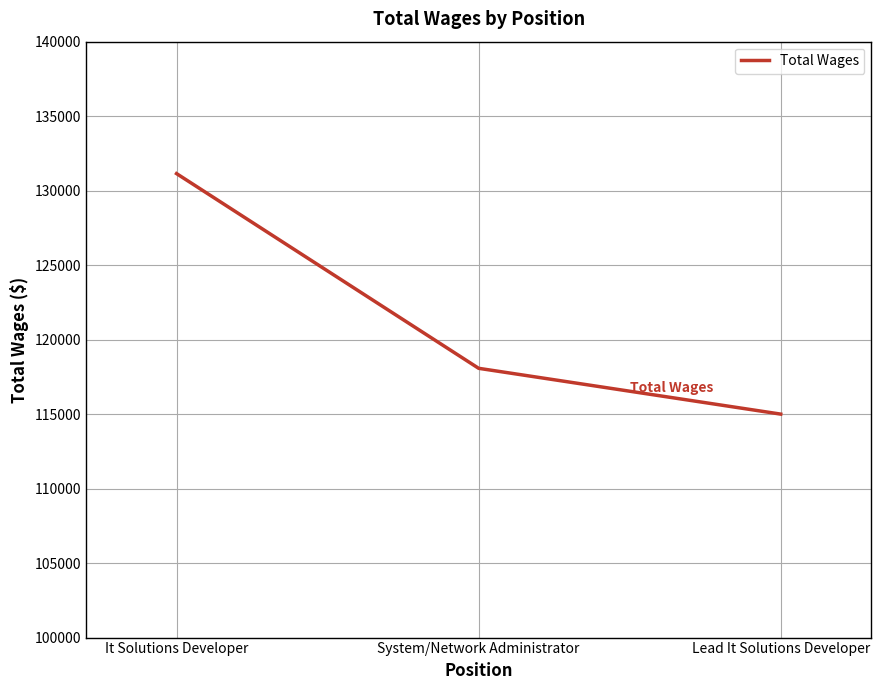

Does the chart have visible grid lines?

Yes